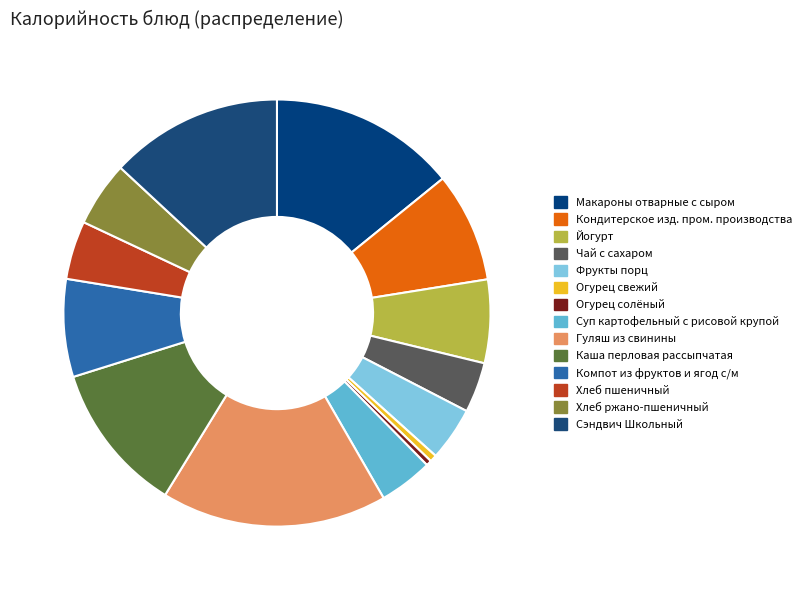

How many segments does this pie chart have?

14